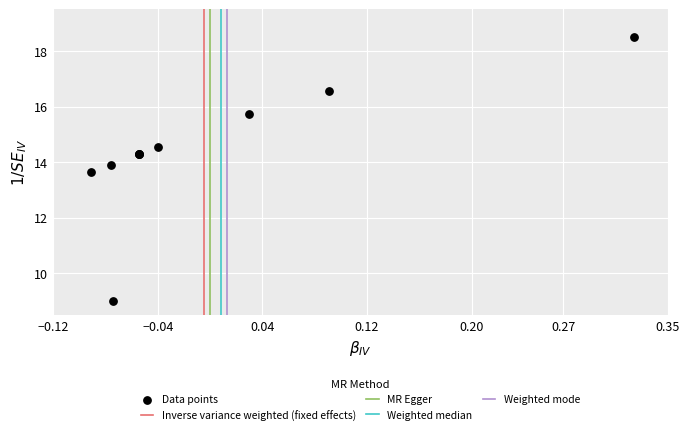

What Y value in the scatter plot is closest to 13?

13.6